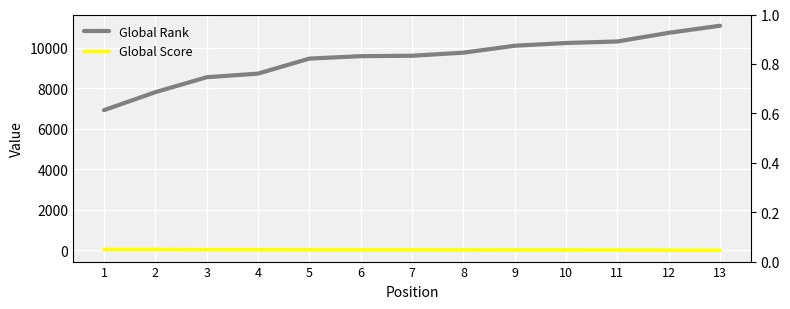

True or false: Global Rank and Global Score cross at least once.

False